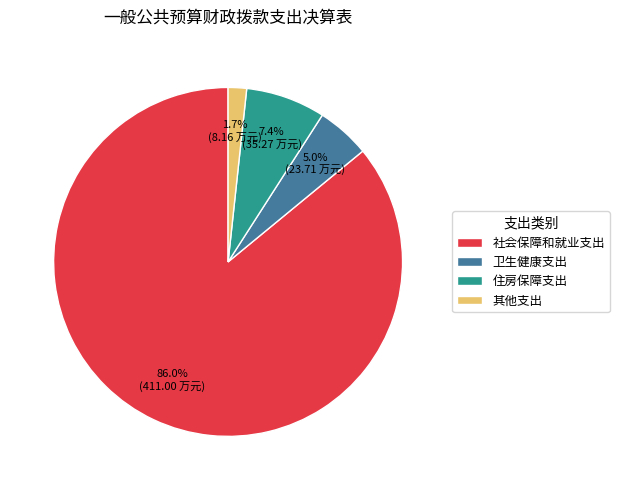

To the nearest percent, what is the average slice percentage?

25%